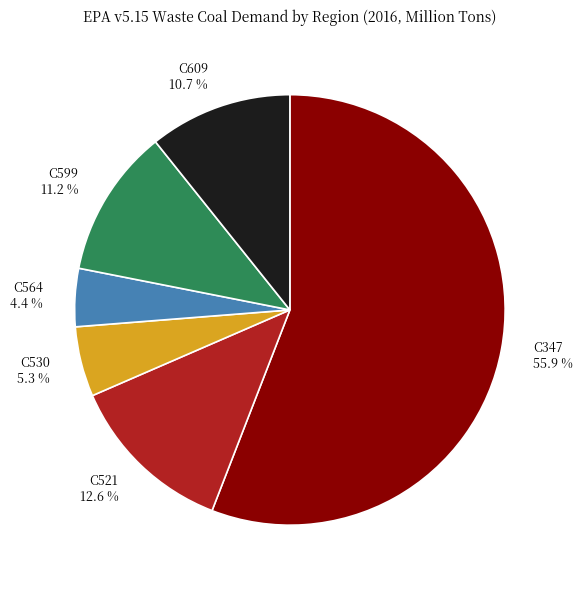

The C609 slice represents 18% of the pie. True or false?

False